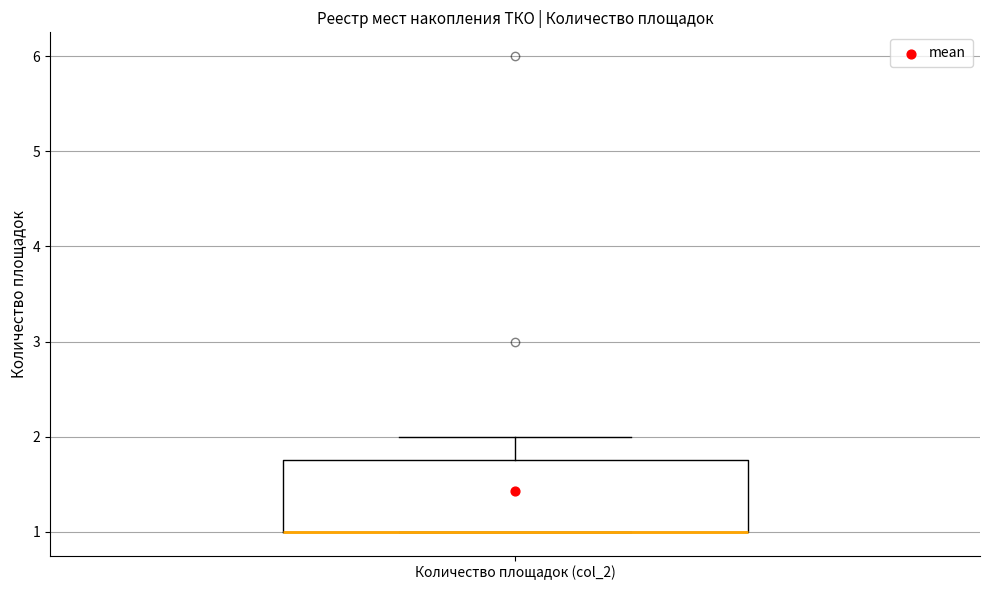

Read this box plot against the y-axis: the position of the median line, the range covered by the box, and the ends of both whiskers. The values are not printed on the chart, so give them approximately, as read against the axis.

median 1.0 (drawn on the box's lower edge), box 1.0 to 1.8, whiskers 1.0 to 2.0